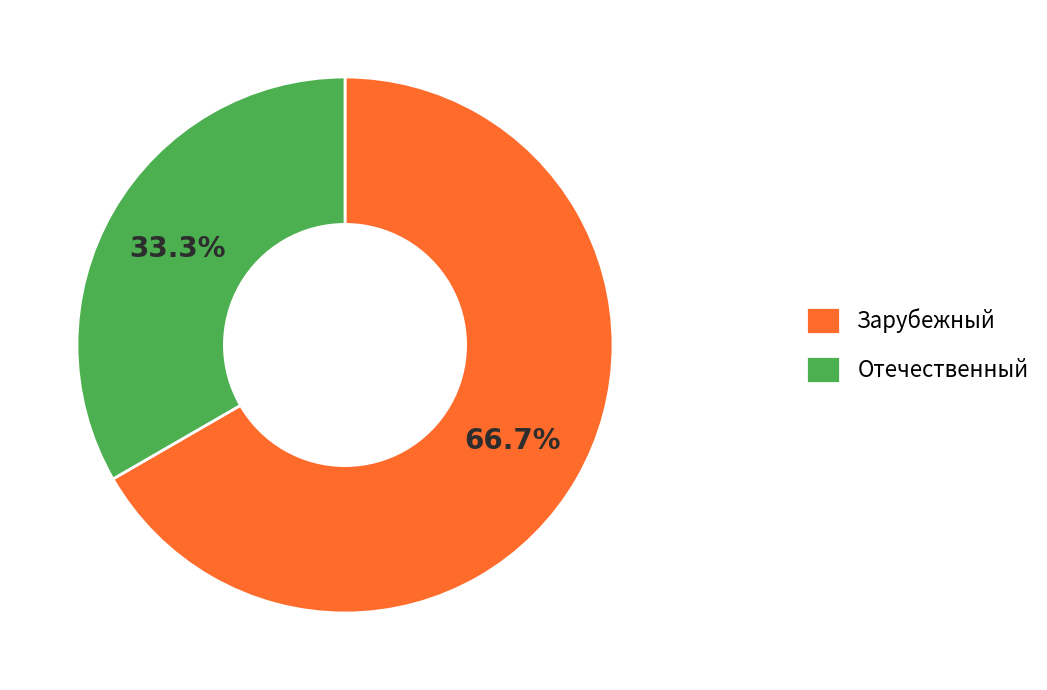

What percentage is the Зарубежный slice, to the nearest percent?

67%